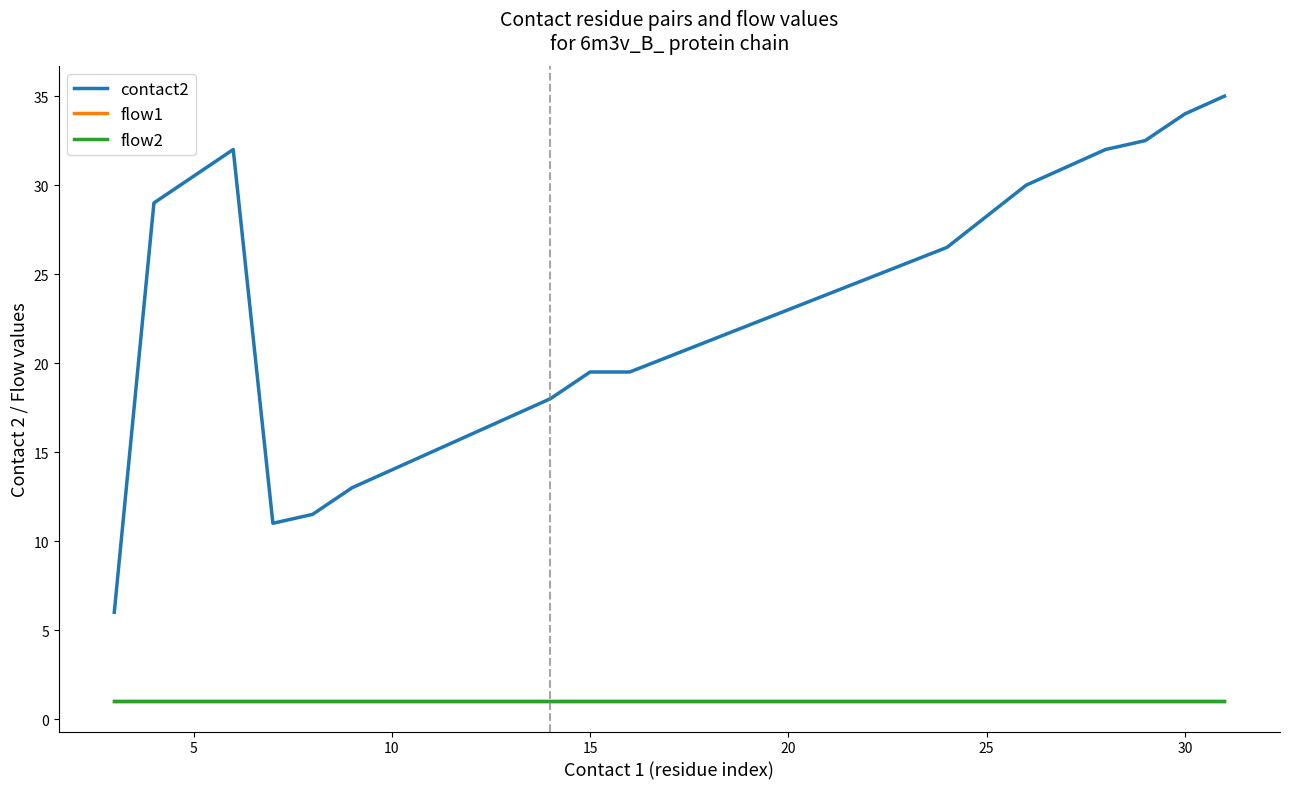

At how many categories does at least one series exceed 29?

7